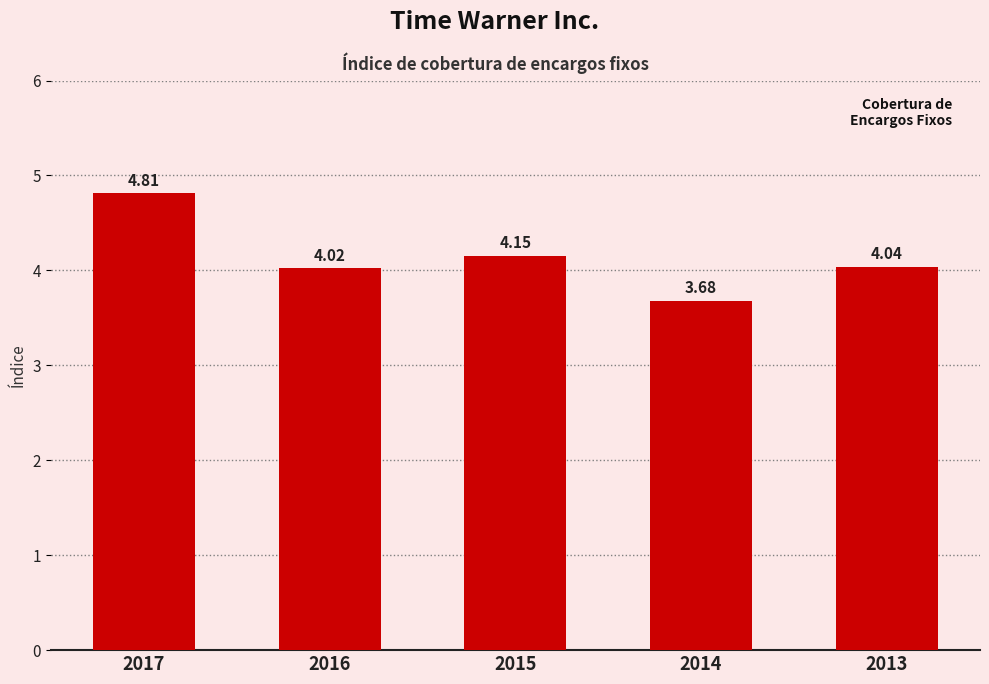

Approximately how many times larger is the value at 2014 compared to 2016?

0.9